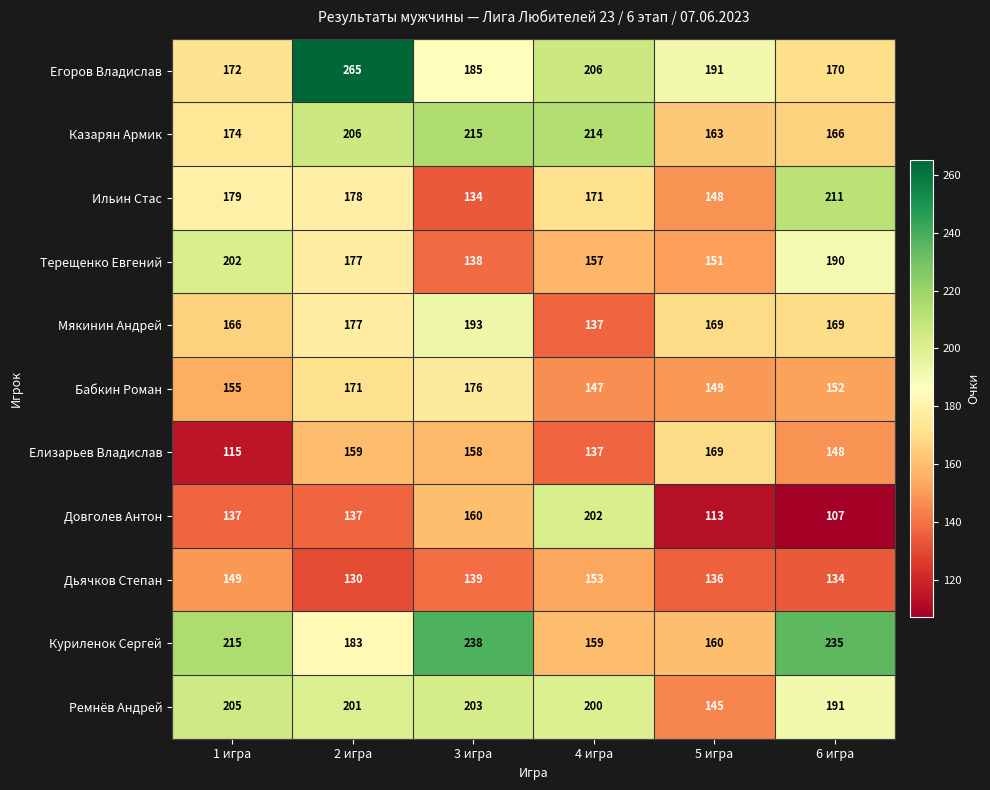

Which series changed the most between 1 игра and 6 игра?

Елизарьев Владислав